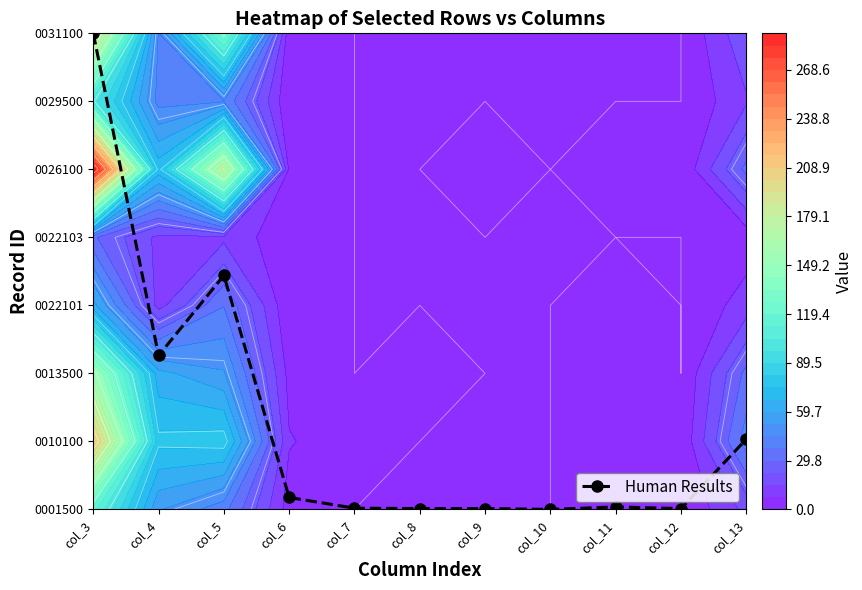

Which label corresponds to the largest value in the chart?

col_3